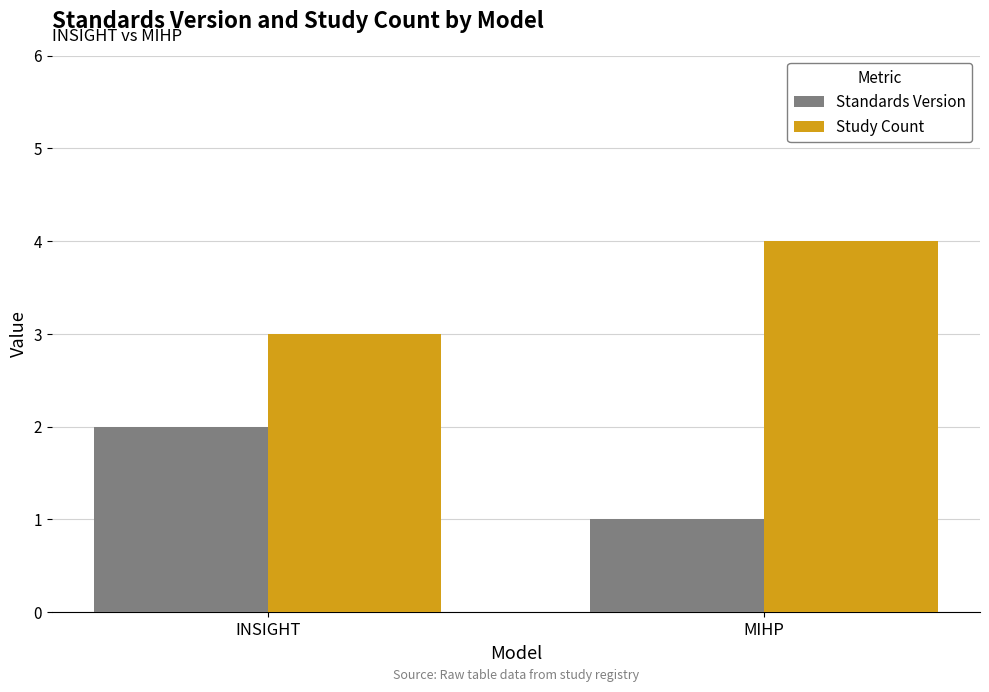

Which series has the largest total across all categories?

Study Count